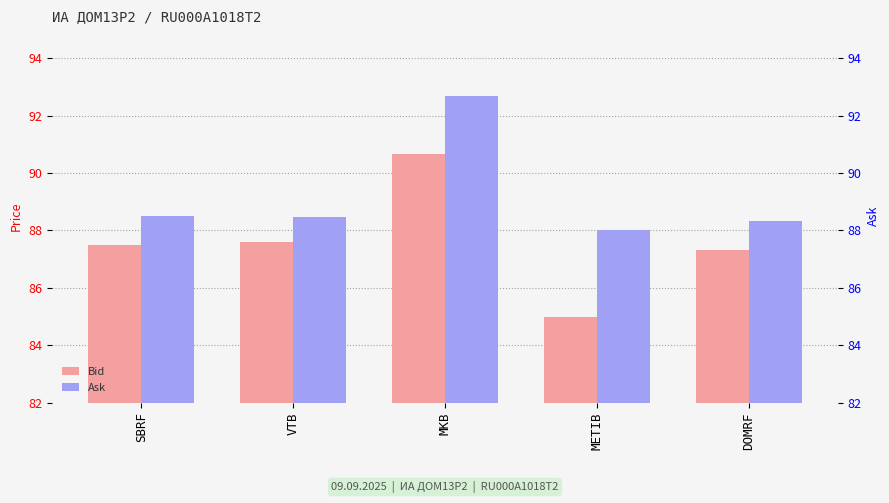

What is the label of the 4th bar from the right?

VTB